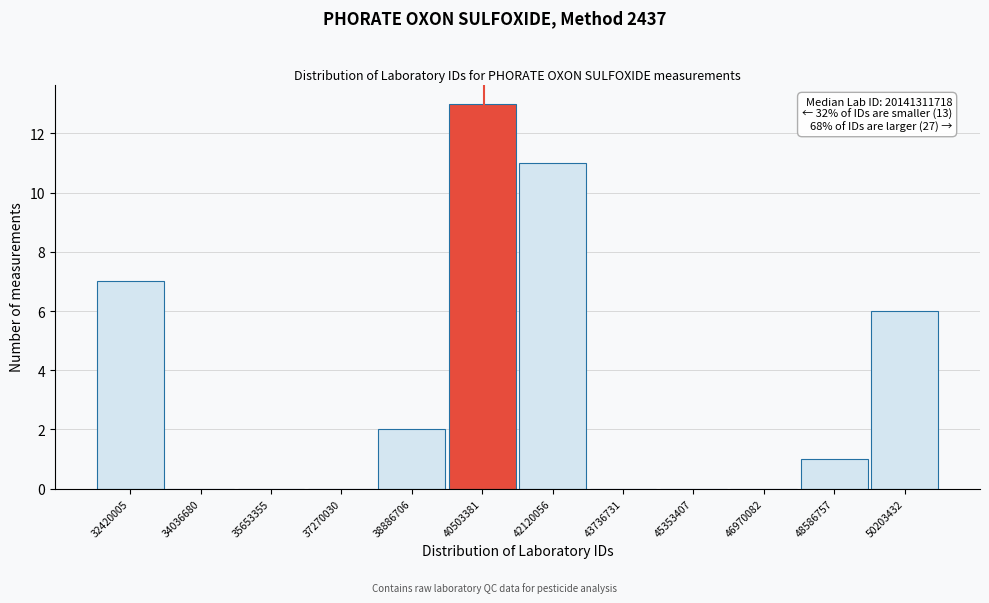

Reading right to left, what are all the values shown in this chart?

50203432=6	48586757=1	46970082=0	45353407=0	43736731=0	42120056=11	40503381=13	38886706=2	37270030=0	35653355=0	34036680=0	32420005=7